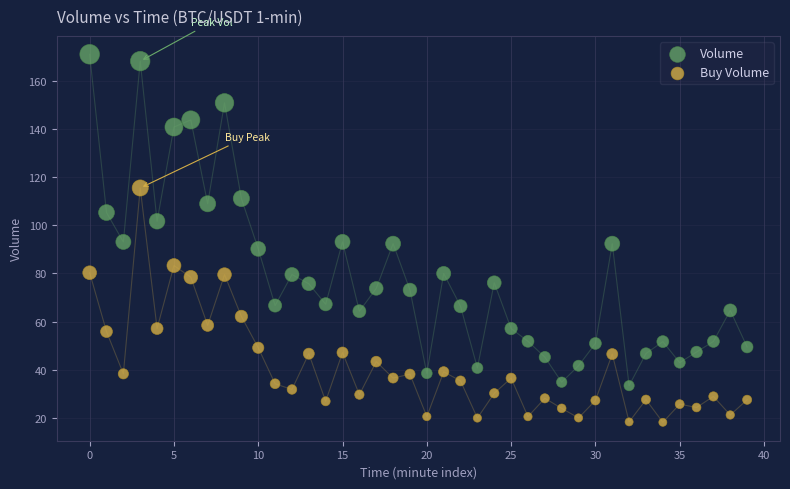

Which series contains the highest Y value?

Volume